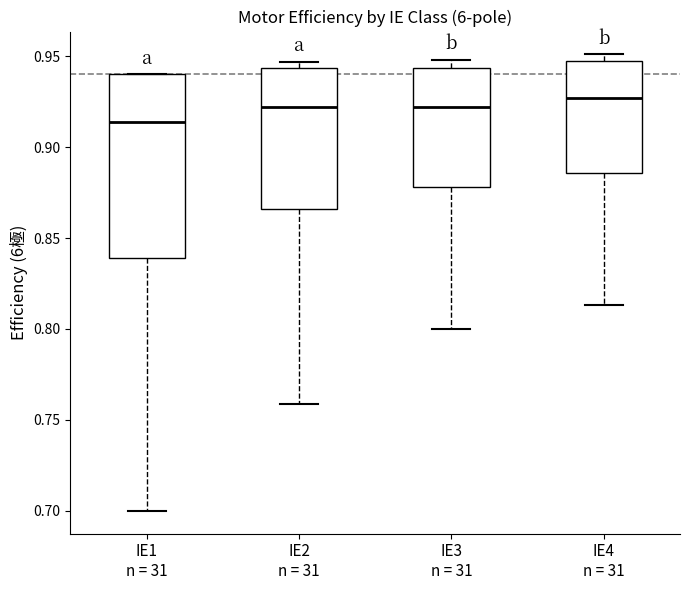

Reading left to right, transcribe this box plot: for each box, give where its median line is, the range the box spans, and where its two whiskers end, as read against the y-axis. The values are not printed on the chart, so give them approximately, as read against the axis.

IE1 n = 31: median 0.915, box 0.840 to 0.940, whiskers 0.700 to 0.940
IE2 n = 31: median 0.920, box 0.865 to 0.945, whiskers 0.760 to 0.945 (just above the box's upper edge)
IE3 n = 31: median 0.920, box 0.880 to 0.945, whiskers 0.800 to 0.950
IE4 n = 31: median 0.925, box 0.885 to 0.950, whiskers 0.815 to 0.950 (just above the box's upper edge)